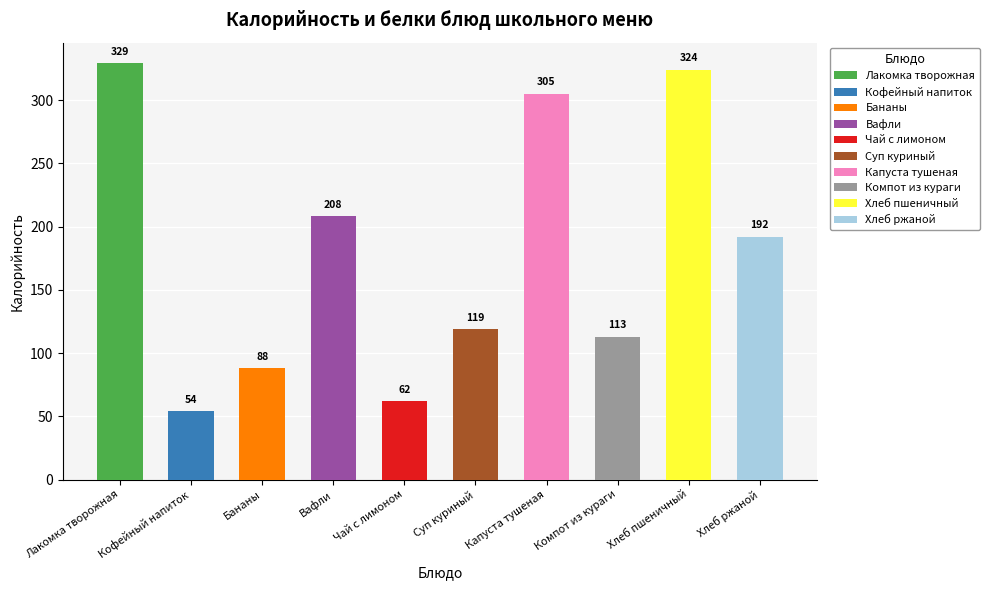

Are the bars grouped side by side (vs. stacked)?

Yes